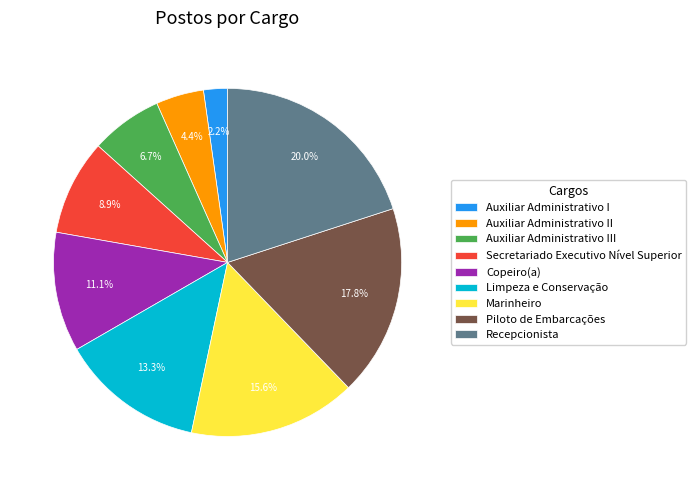

To the nearest percent, what is the combined percentage of Piloto de Embarcações and Auxiliar Administrativo II?

22%